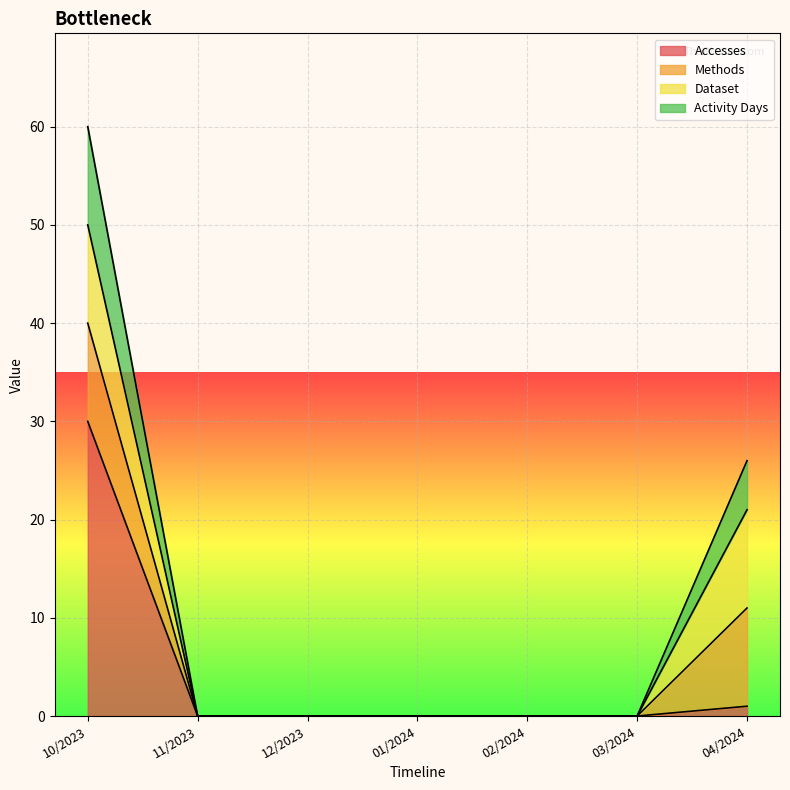

Which category has the highest value in the Accesses series?

10/2023